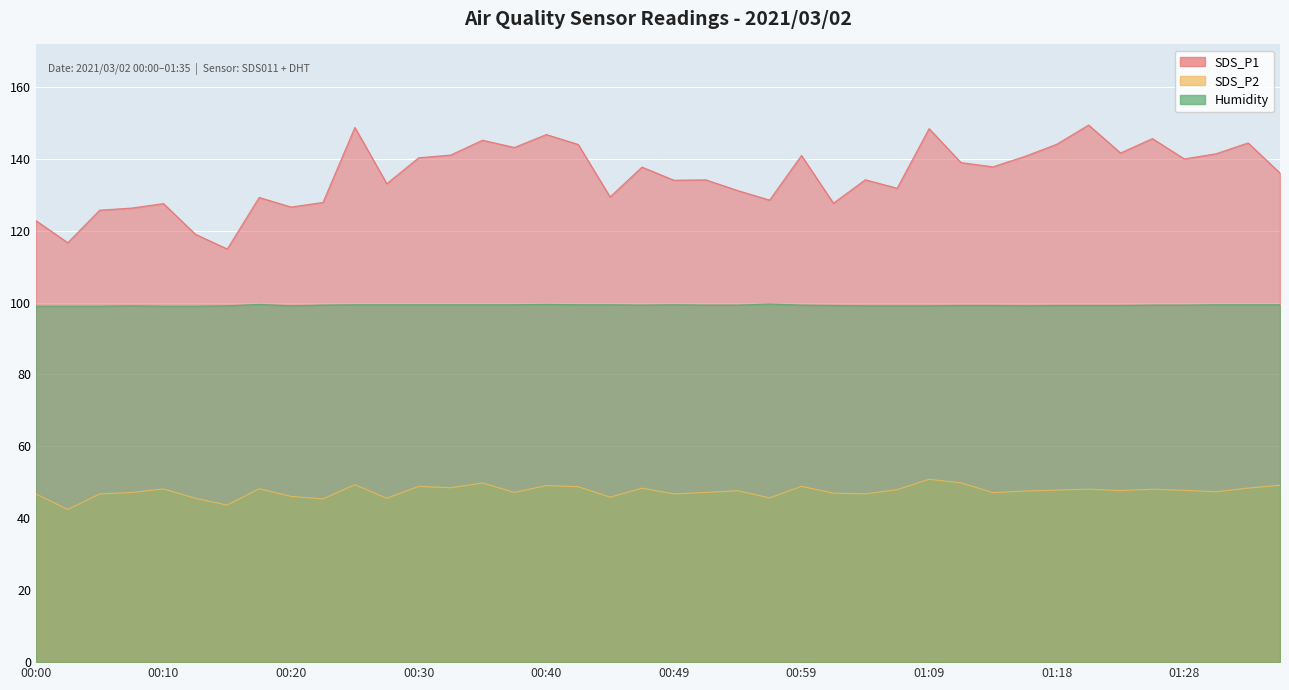

Which category has the lowest value in the SDS_P1 series?

00:15